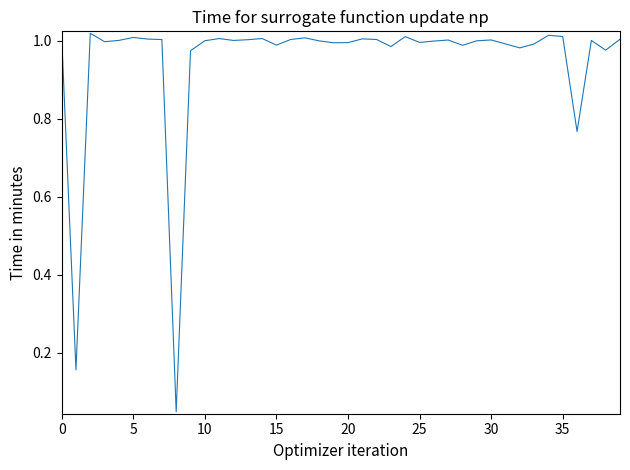

The chart shows a value of 1.7 at 0. True or false?

False